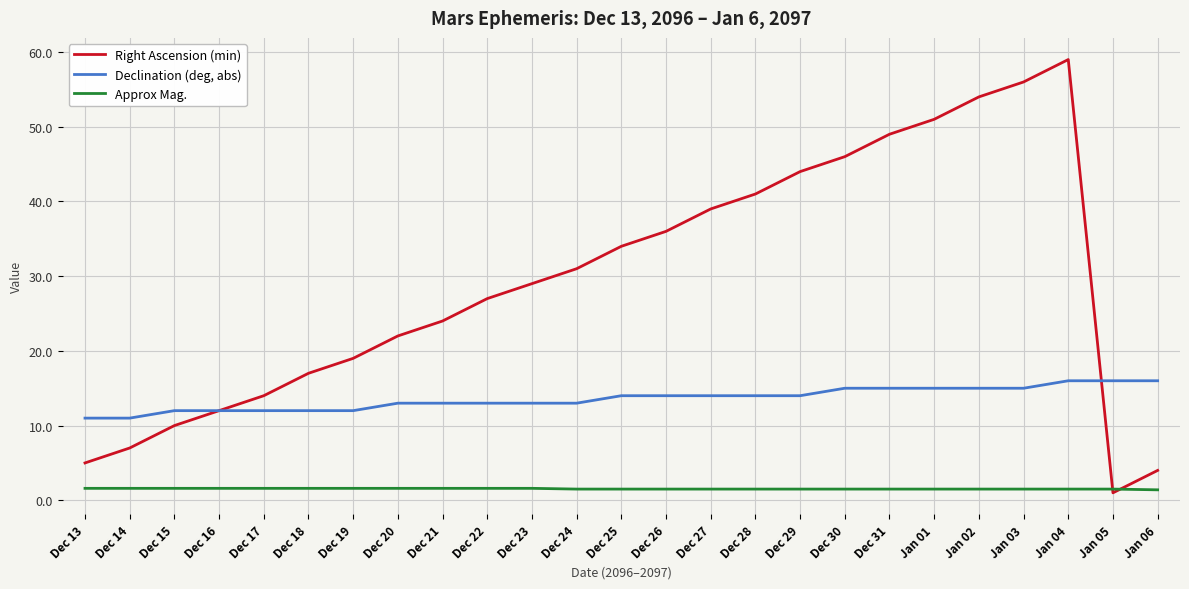

What is the maximum value shown in the chart?

59.0